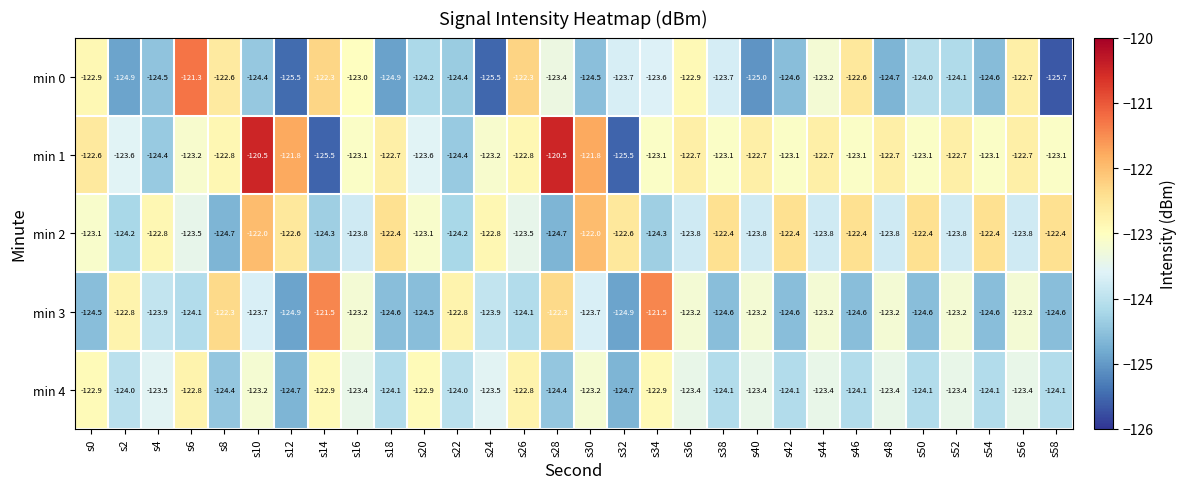

What is the minimum value shown in the chart?

-125.7